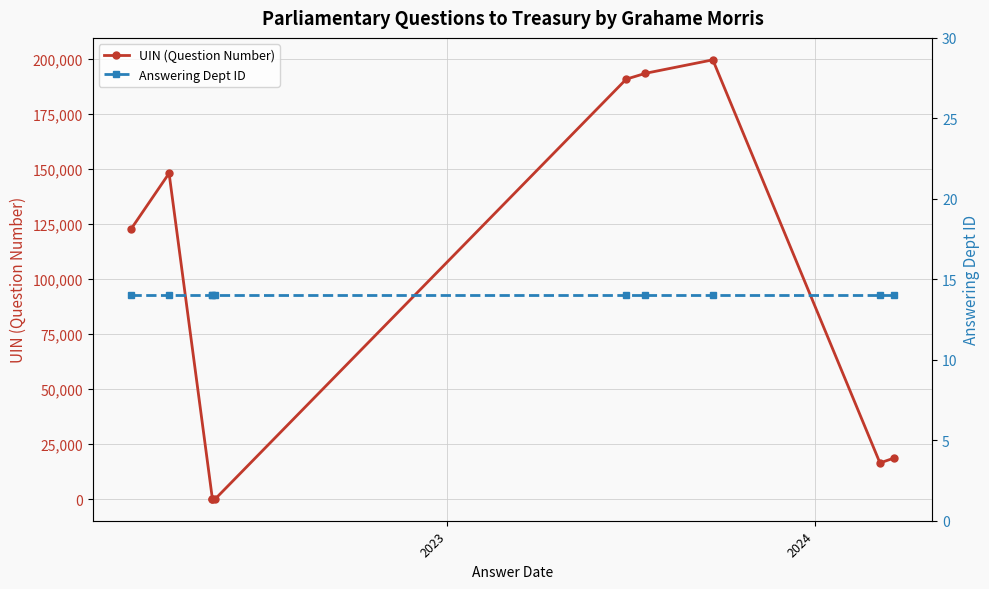

What is the label of the 9th point from the right?

2023